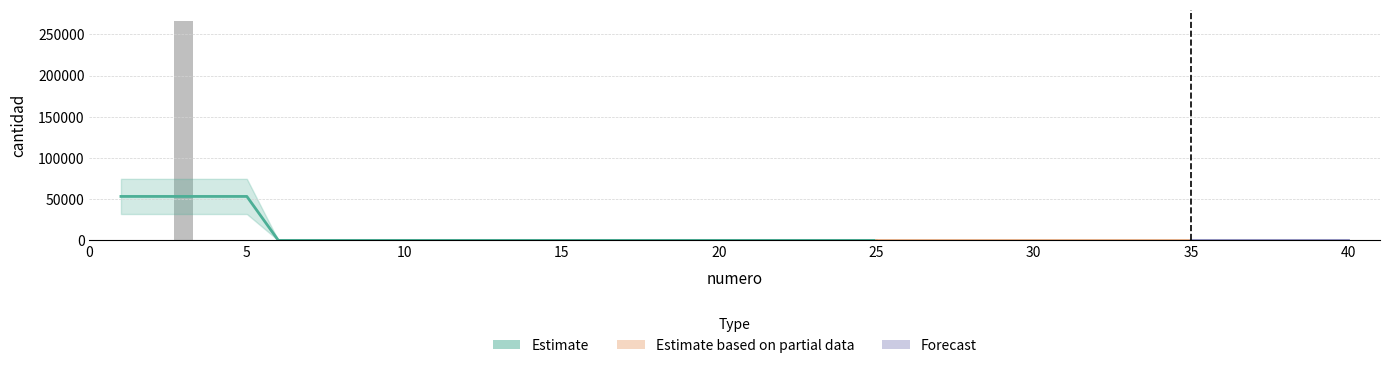

Are the bars grouped side by side (vs. stacked)?

No